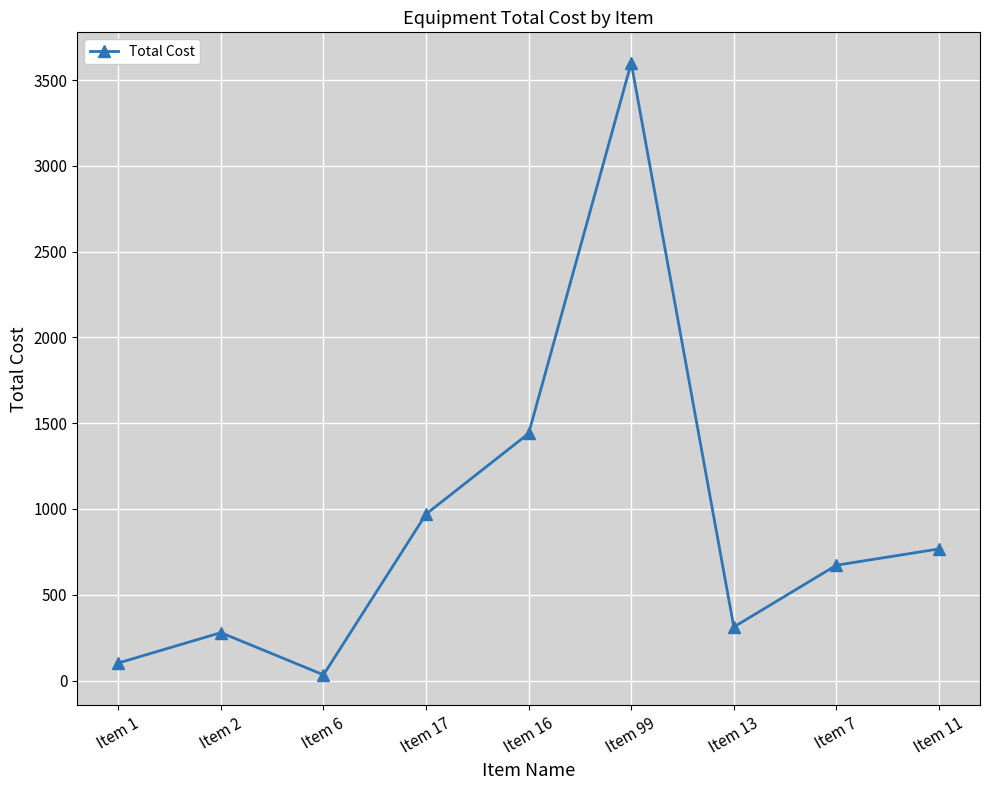

Where is the first local minimum?

Item 6